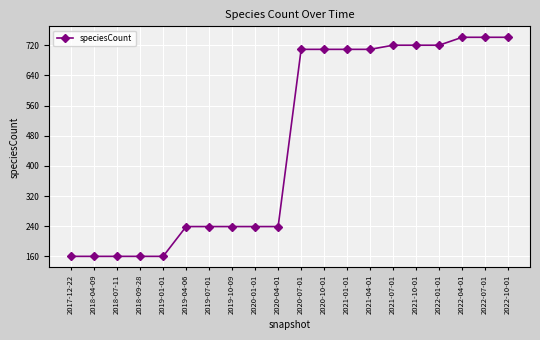

True or false: the data shows 263 at 2021-04-01.

False